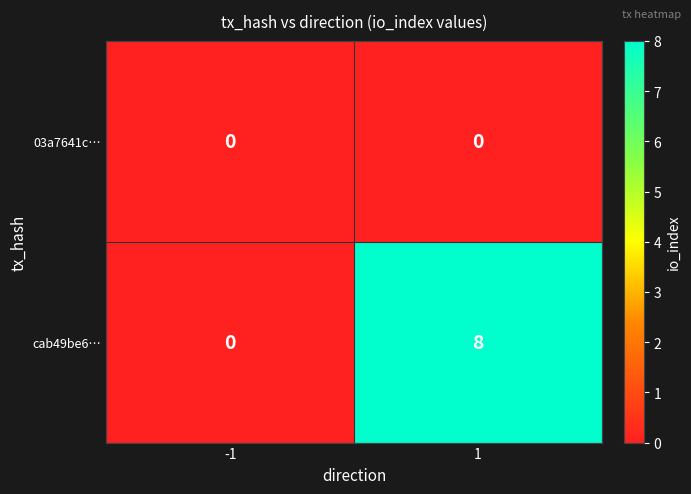

Rank the series by their maximum value, from highest to lowest.

cab49be6…, 03a7641c…